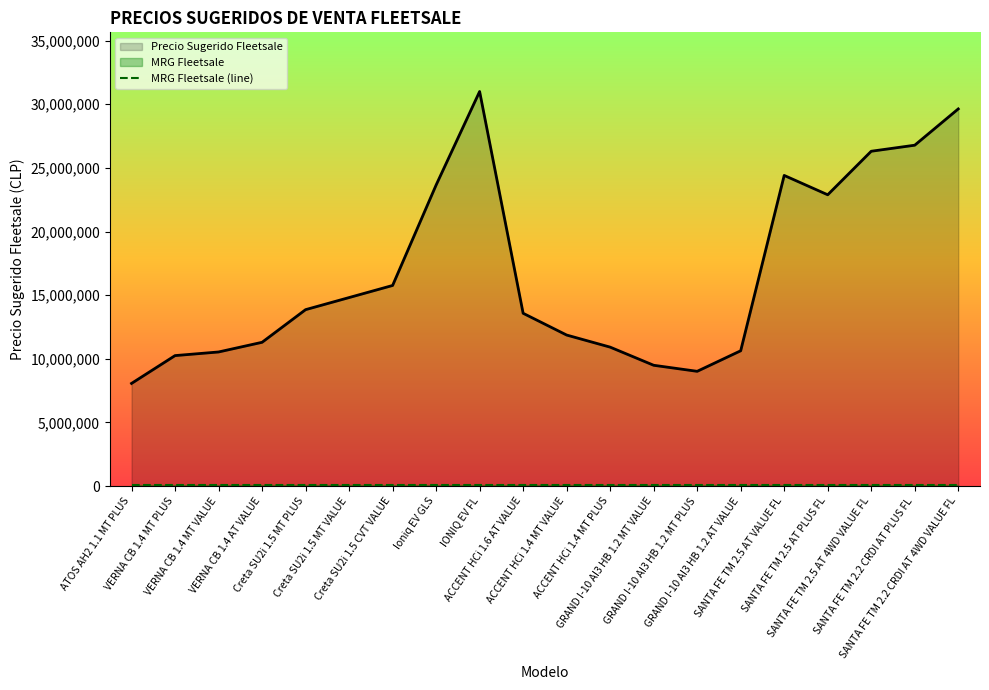

The value of MRG Fleetsale (line) at SANTA FE TM 2.5 AT PLUS FL is 71296.3. True or false?

True